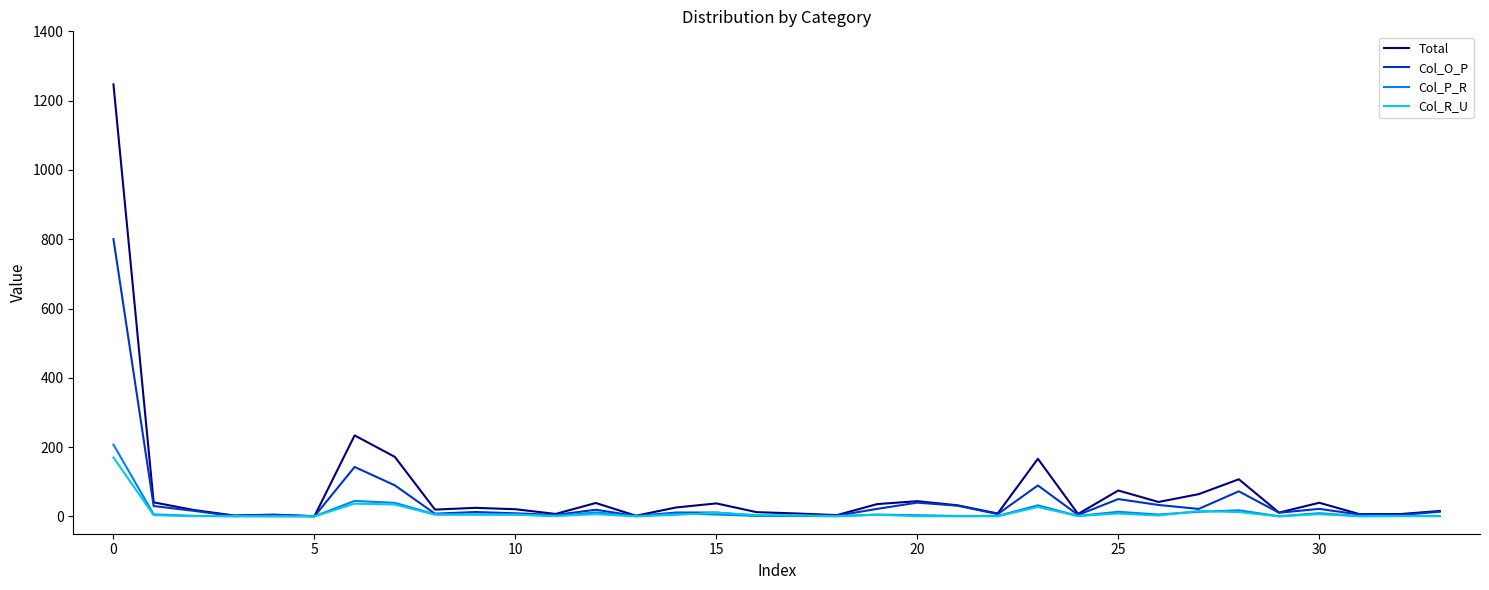

At how many categories does at least one series exceed 1089?

1